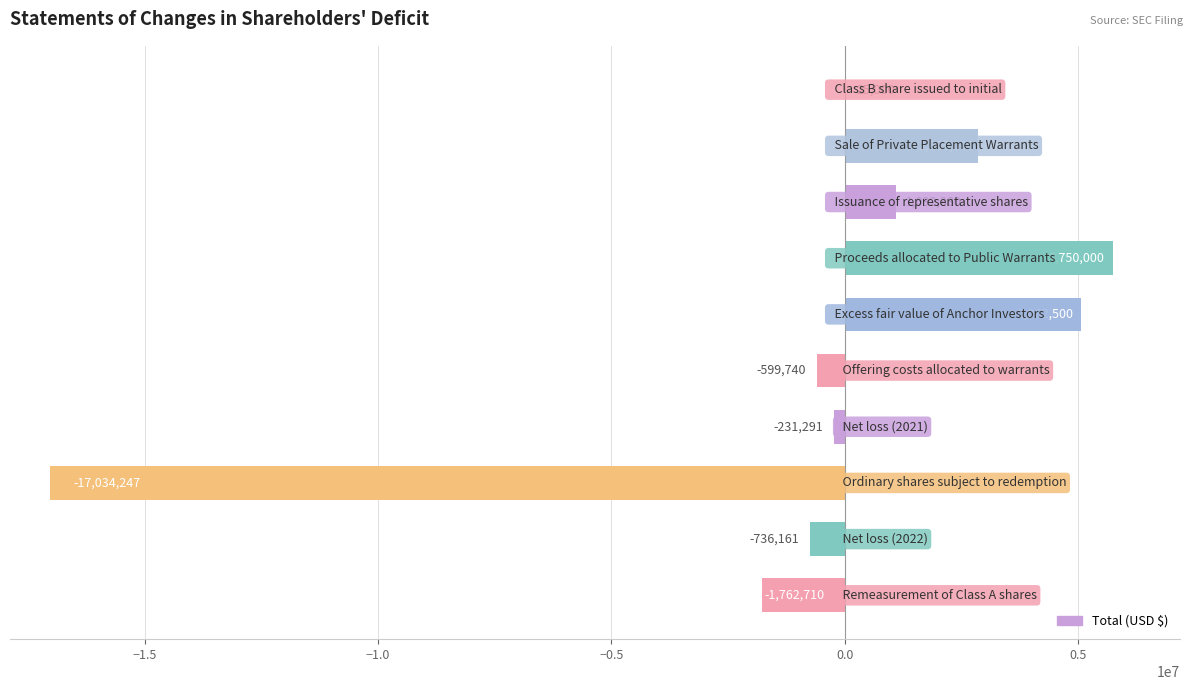

What is the maximum value shown in the chart?

5750000